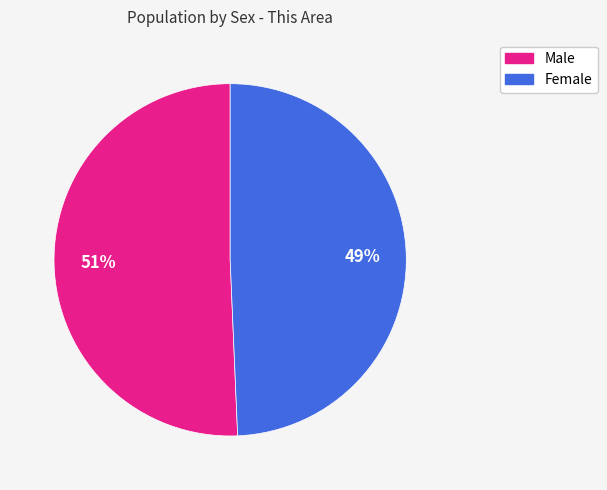

The Female slice represents 49% of the pie. True or false?

True